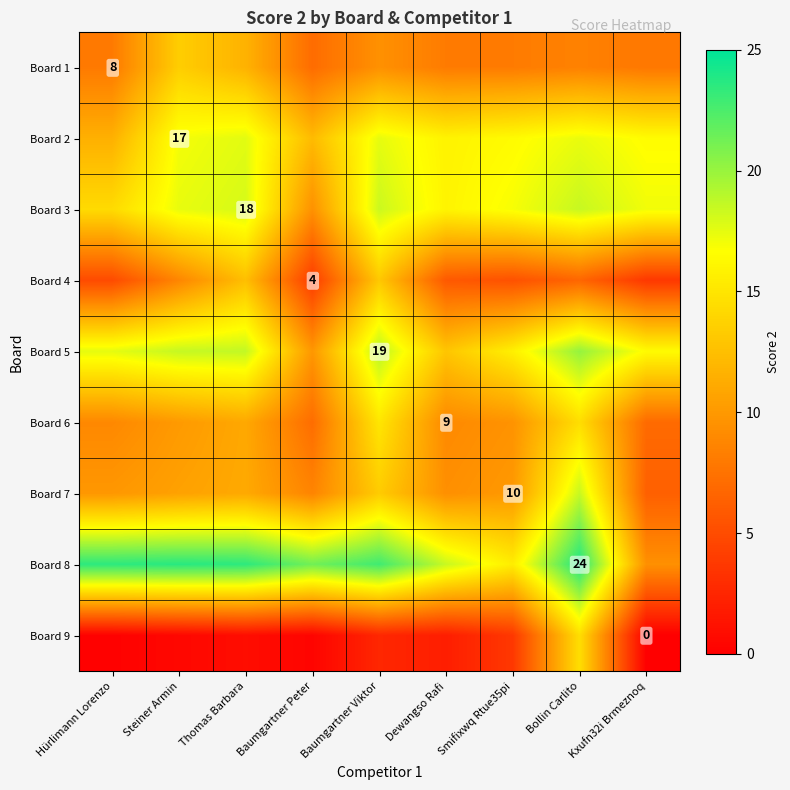

Which category has the highest value in the Board 3 series?

Bollin Carlito